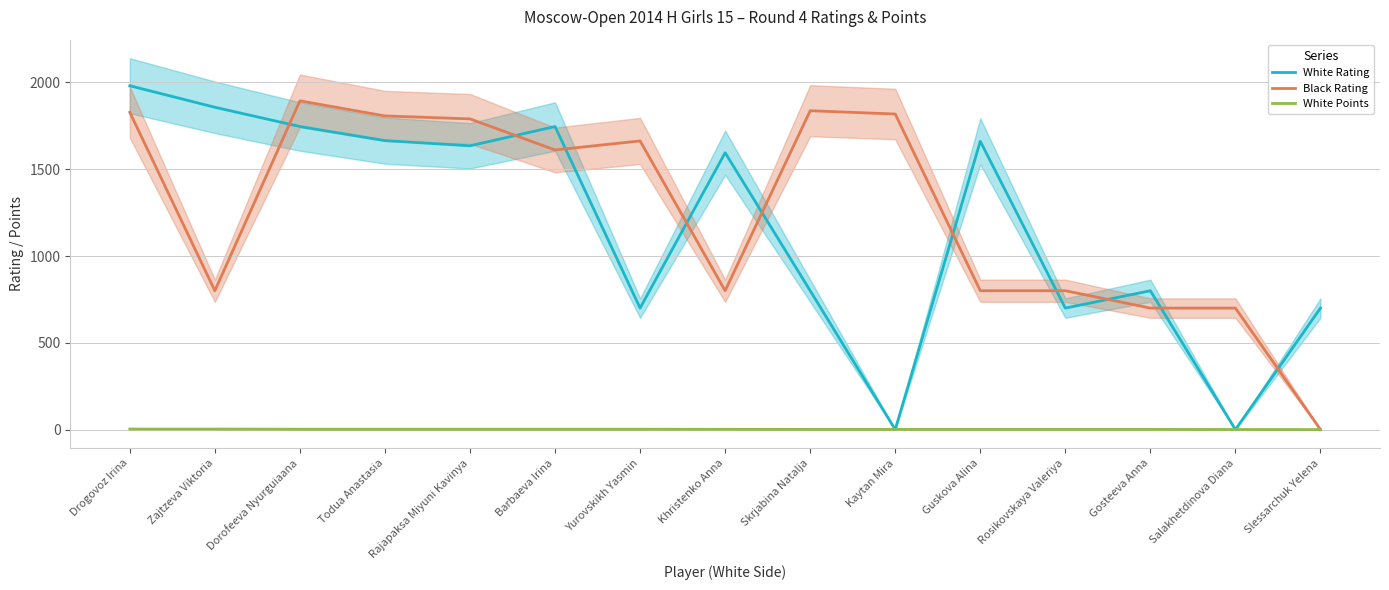

Is this an area chart (filled region under the line)?

No